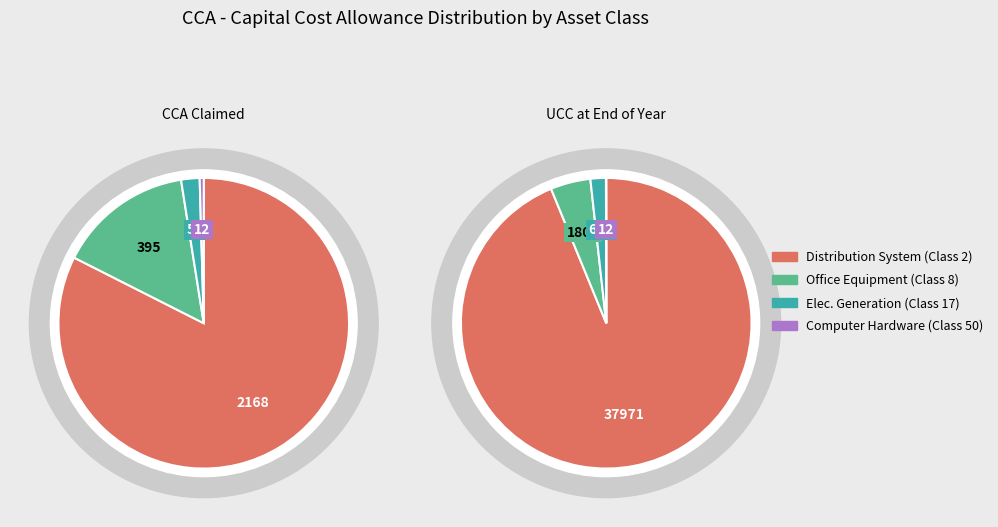

What percentage is the Office Equipment (Class 8) slice, to the nearest percent?

4%